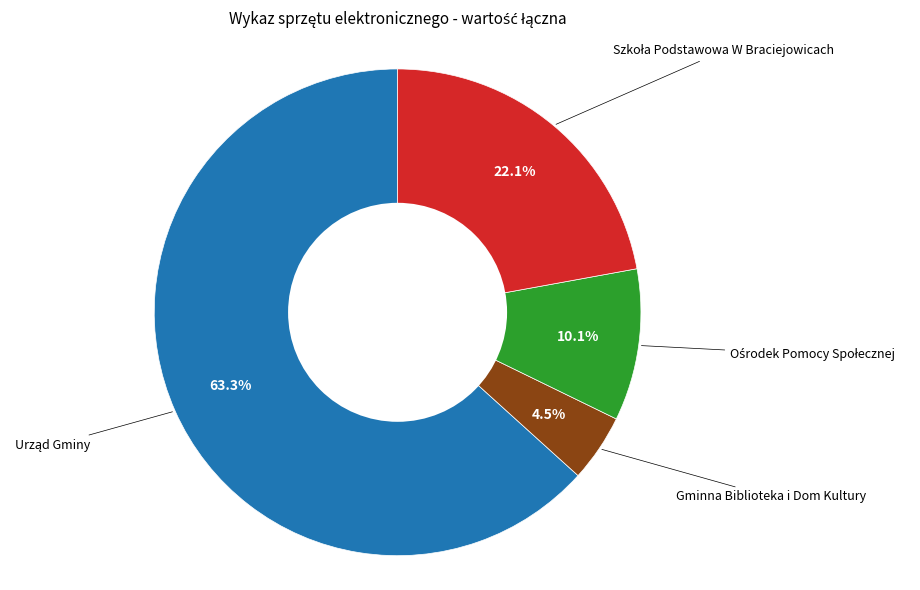

What is the smallest slice in the pie chart?

Gminna Biblioteka i Dom Kultury